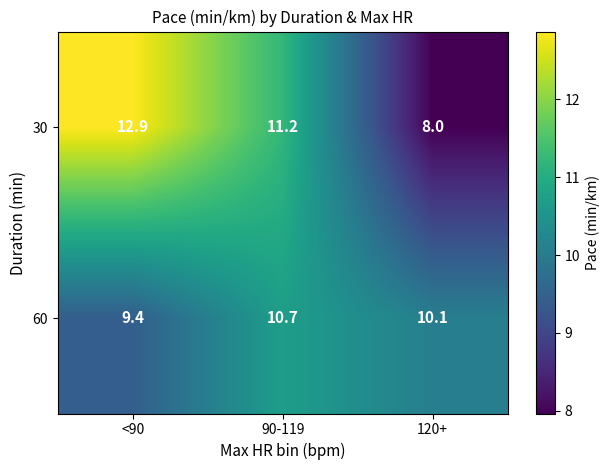

The value of 60 at 90-119 is 10.7. True or false?

True